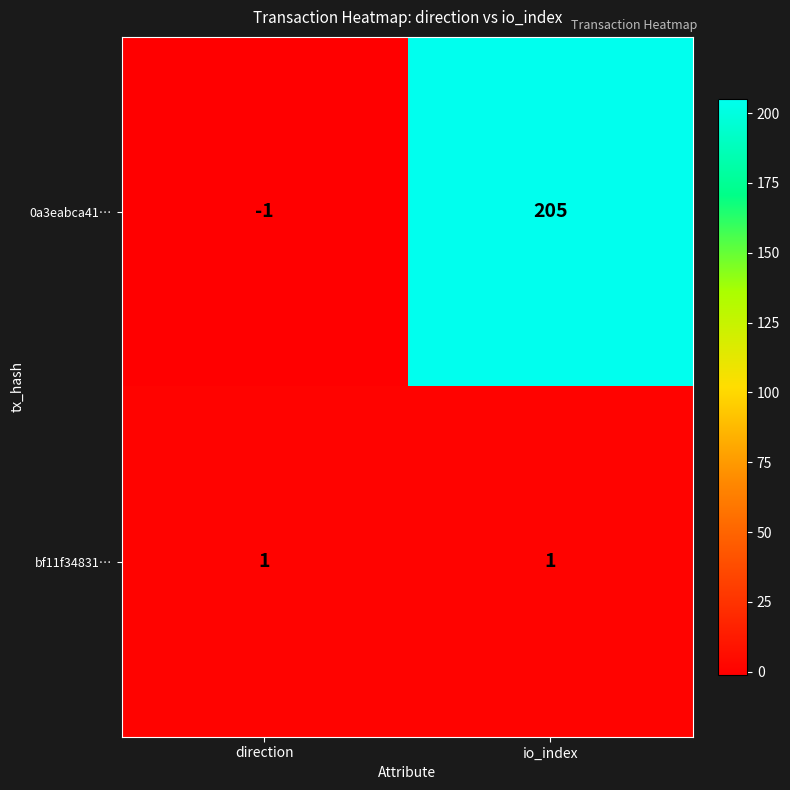

Rank the series at io_index from lowest to highest value.

bf11f34831…, 0a3eabca41…